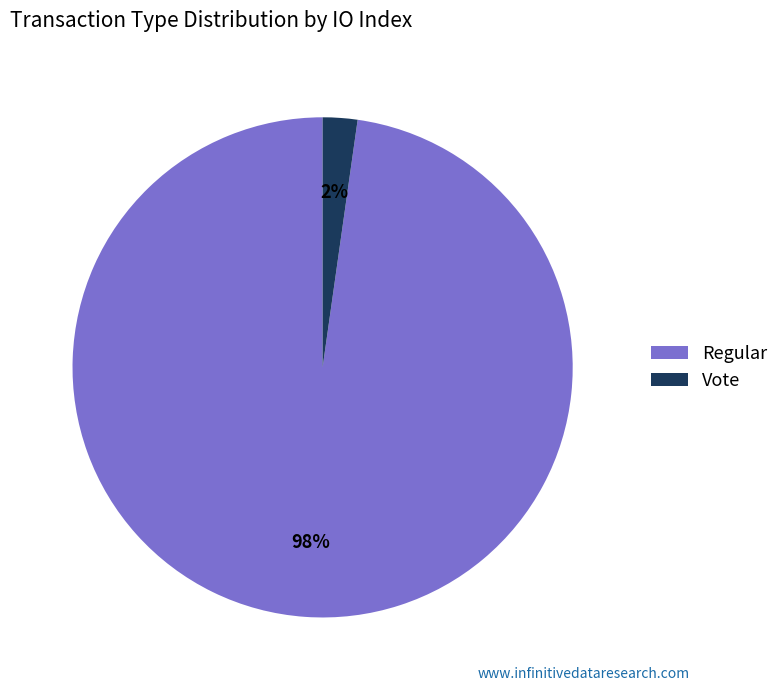

Is there any slice that represents more than half of the pie?

Yes